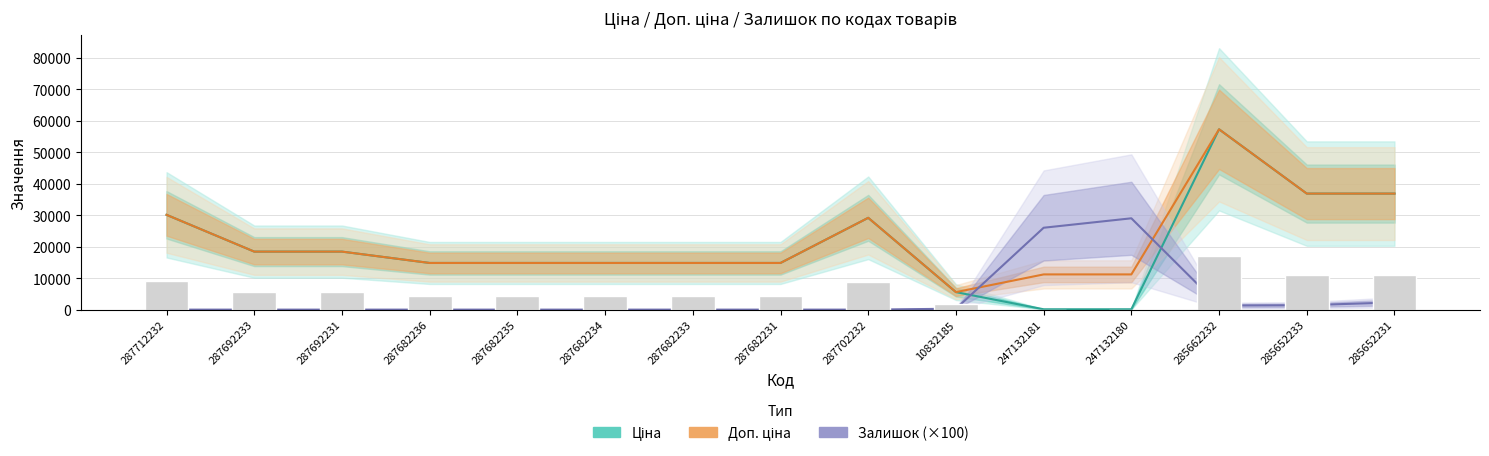

At 287682234, list the series in order from largest to smallest.

Ціна, Доп. ціна, Залишок (×100)